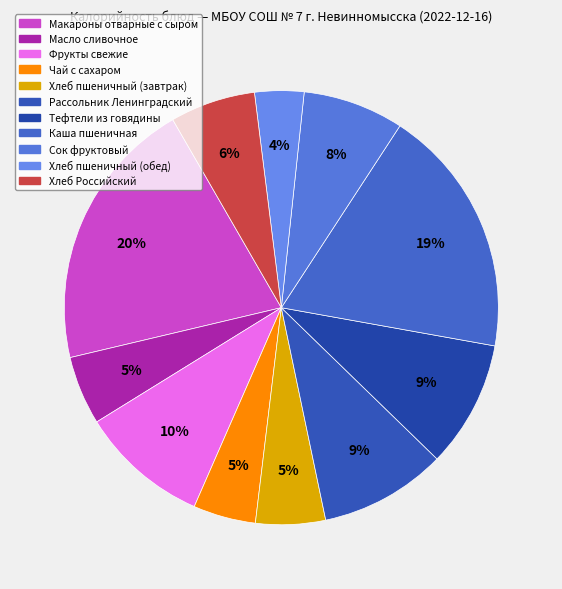

To the nearest percent, what is the difference between the Хлеб Российский and Каша пшеничная slice percentages?

12%